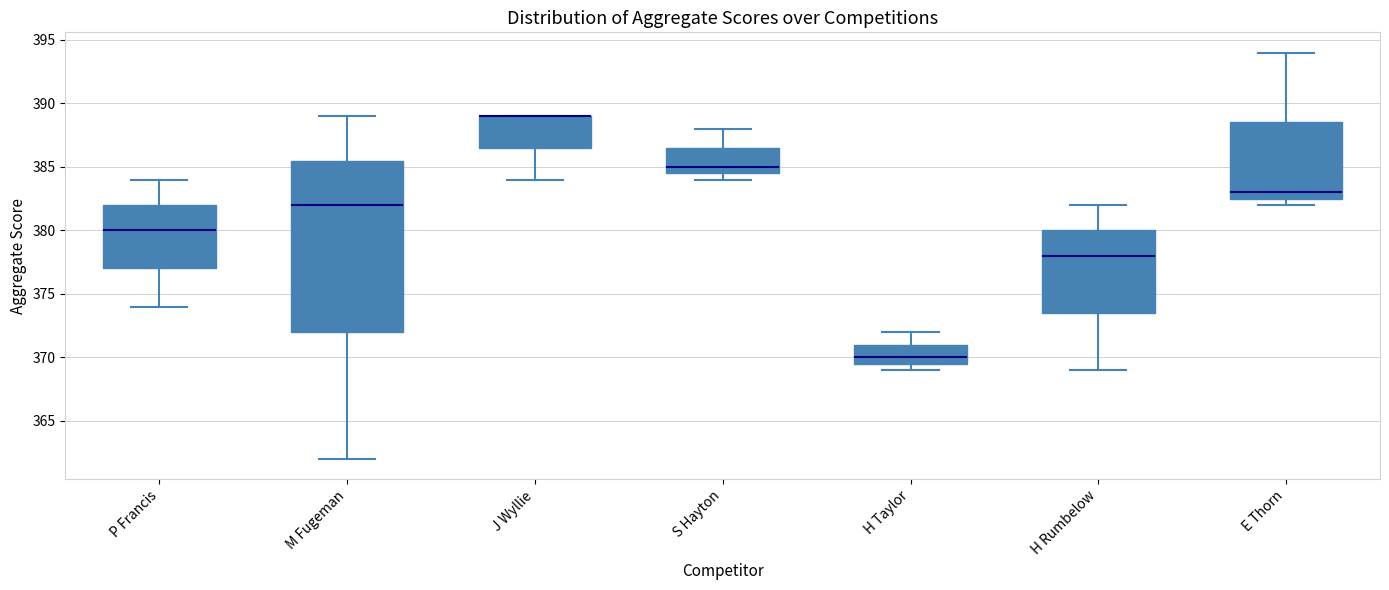

Comparing the boxes themselves (not the whiskers), which one is the tallest?

M Fugeman